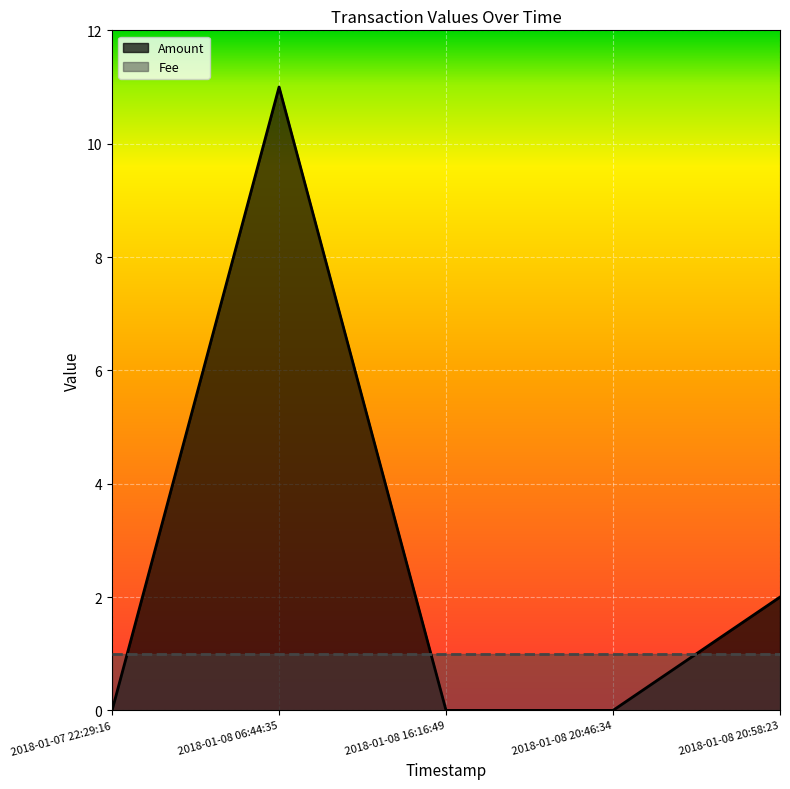

Rank the categories by value from highest to lowest.

2018-01-08 06:44:35, 2018-01-08 20:58:23, 2018-01-07 22:29:16, 2018-01-08 16:16:49, 2018-01-08 20:46:34